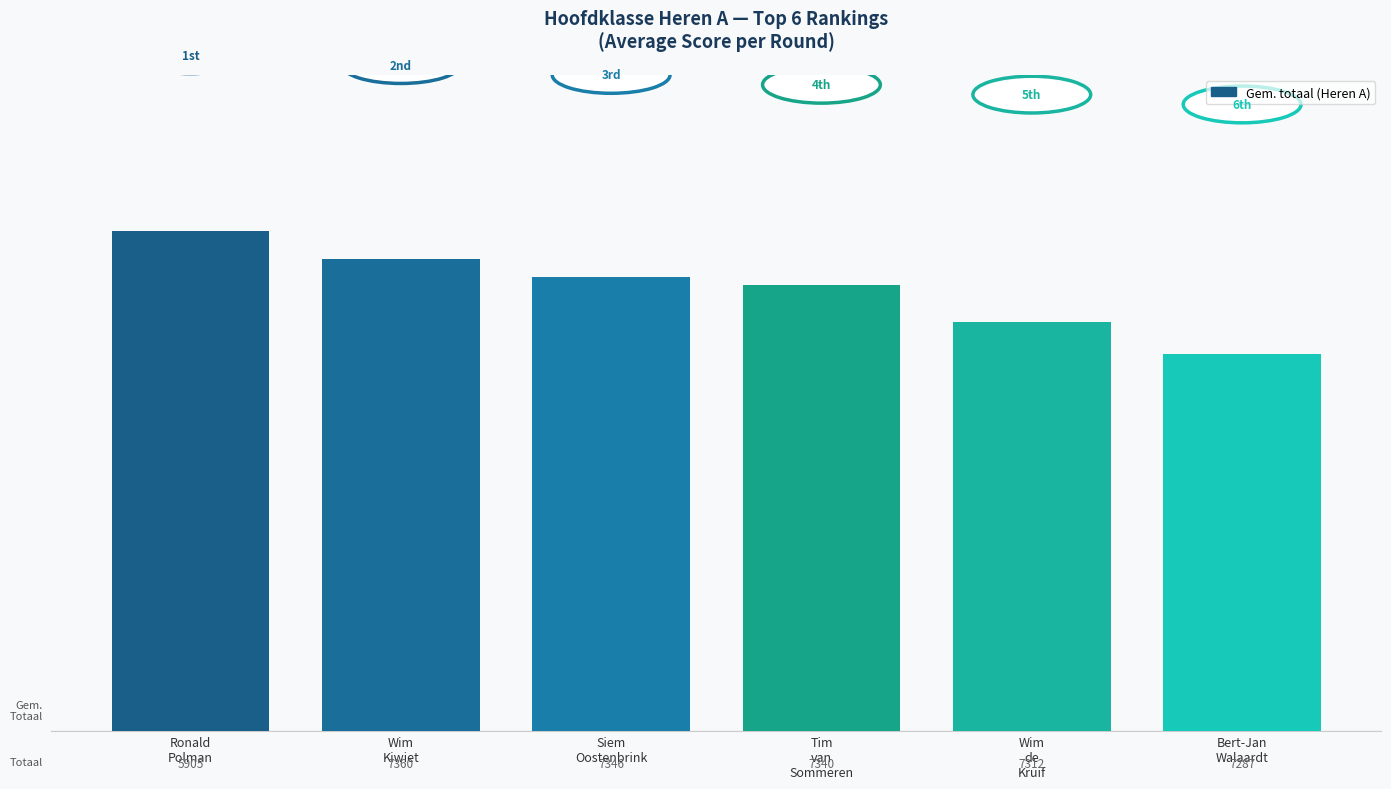

What is the change in value from Ronald
Polman to Wim
de
Kruif?

-1.4